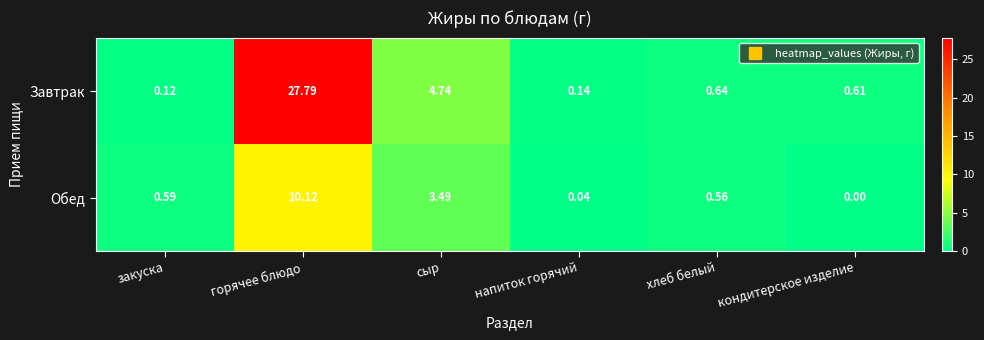

Rank the categories by Завтрак value from lowest to highest.

закуска, напиток горячий, кондитерское изделие, хлеб белый, сыр, горячее блюдо